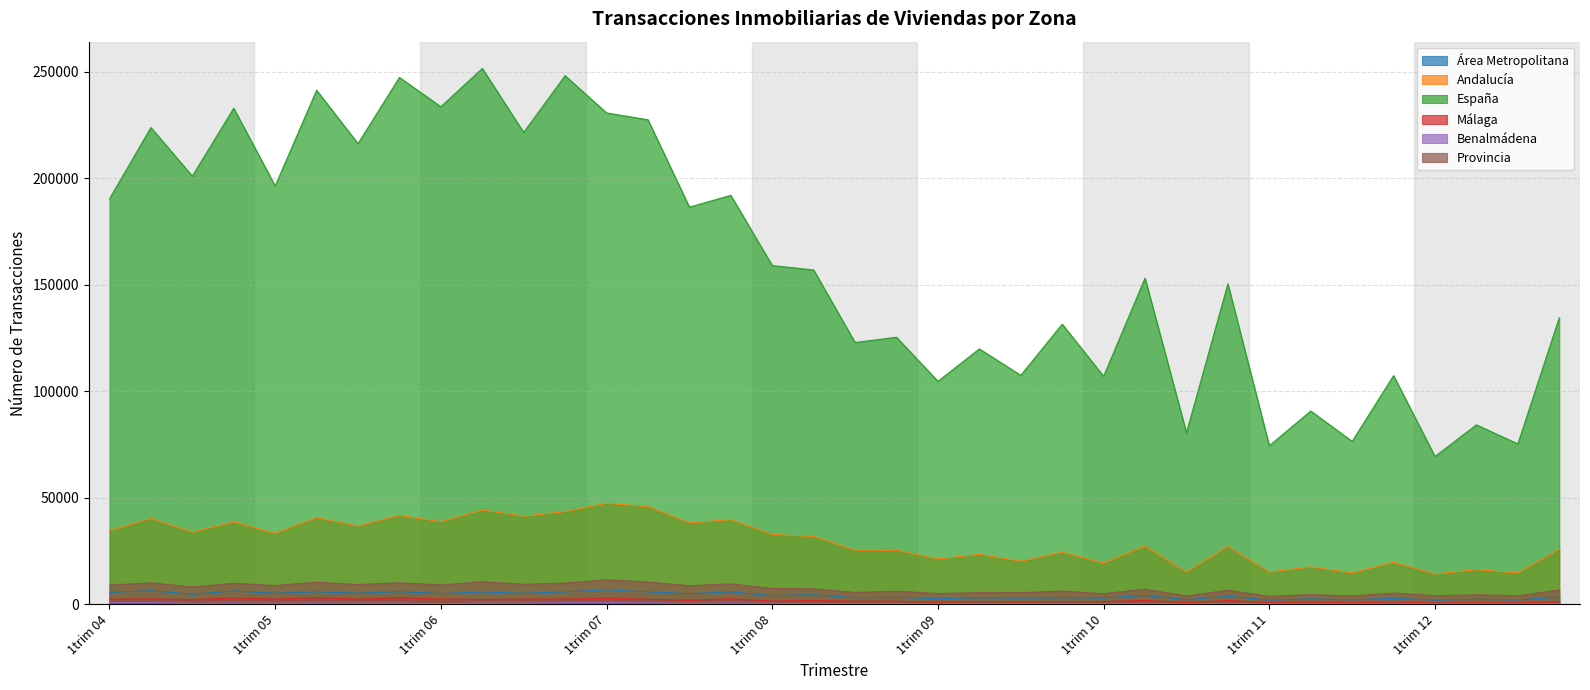

Reading left to right, what are all the values shown in this chart?

Área Metropolitana: 5614	6352	4744	6250	5189	5834	5241	5930	5076	5766	5221	5825	6795	5854	5013	5822	4114	4466	3091	3257	2638	3084	2914	3092	2958	4200	2139	3792	1991	2512	2135	2836	1985	2357	2053	3392
Andalucía: 34575	40321	33921	38726	33303	40656	36797	41718	38813	44325	41390	43529	47448	45928	38213	39807	32771	31889	25429	25394	21265	23501	20226	24439	19388	27367	15081	27217	15151	17585	14772	19758	14211	16308	14731	25853
España: 190397	223893	201087	232960	196436	241398	216333	247405	233667	251647	221608	248254	230750	227562	186504	192050	159088	157008	122949	125419	104703	119938	107534	131543	107079	153164	80550	150494	74455	90756	76534	107373	69420	84289	75313	134601
Málaga: 2418	2527	2249	2940	2498	3041	2466	3006	2502	2287	2449	2488	2851	2395	1902	2616	1547	1764	1501	1432	1035	1301	1189	1270	1282	1846	847	1788	852	1013	799	976	697	774	730	1124
Benalmádena: 876	817	450	612	506	604	542	545	336	570	555	777	769	714	441	624	476	389	315	351	250	419	282	409	298	429	279	406	266	327	274	465	246	255	291	413
Provincia: 8990	10100	8135	9874	8798	10384	9271	10111	9079	10609	9393	9971	11489	10490	8743	9592	7454	7265	5579	6132	5066	5464	5467	6227	4986	7085	3914	6583	3777	4552	3929	5284	4055	4486	4033	6766